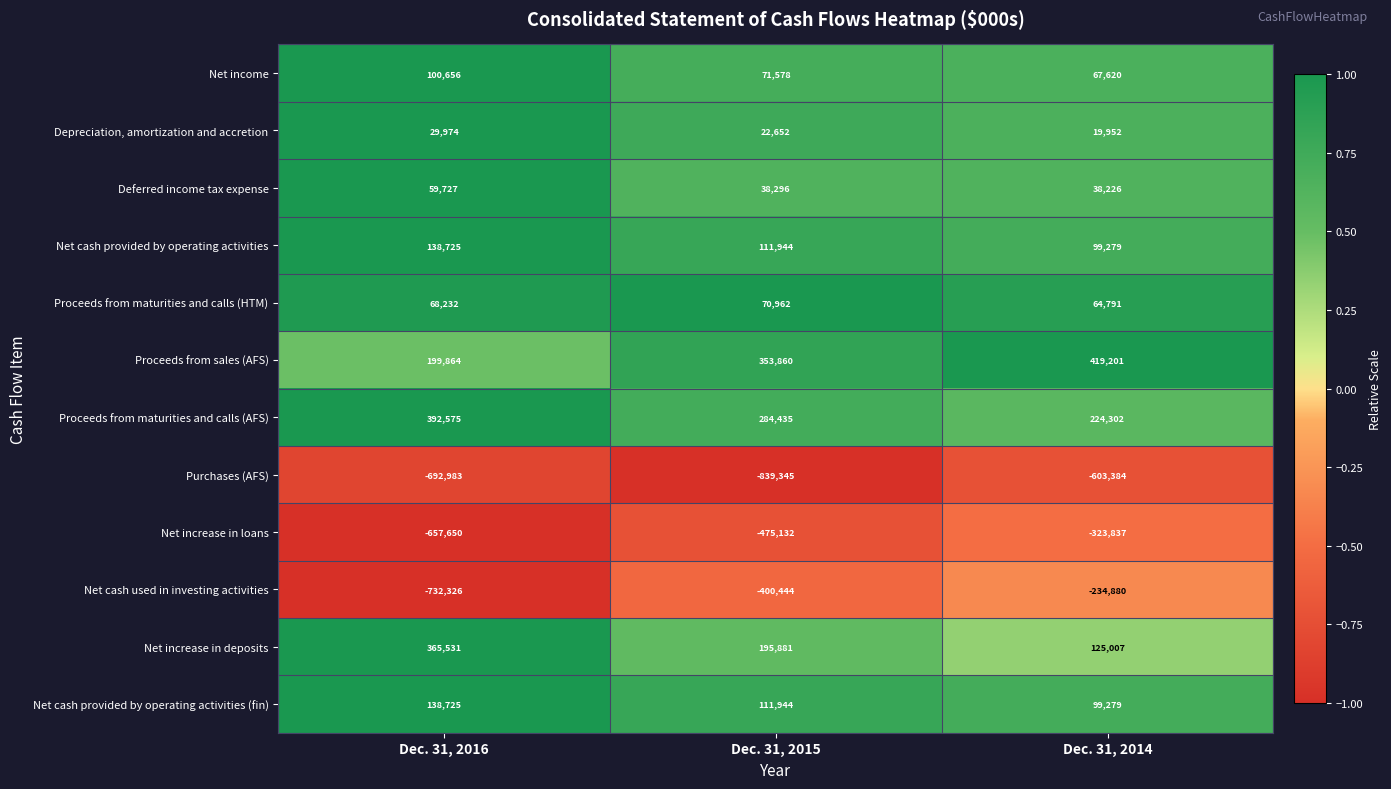

Rank the categories by Net cash used in investing activities value from highest to lowest.

Dec. 31, 2014, Dec. 31, 2015, Dec. 31, 2016